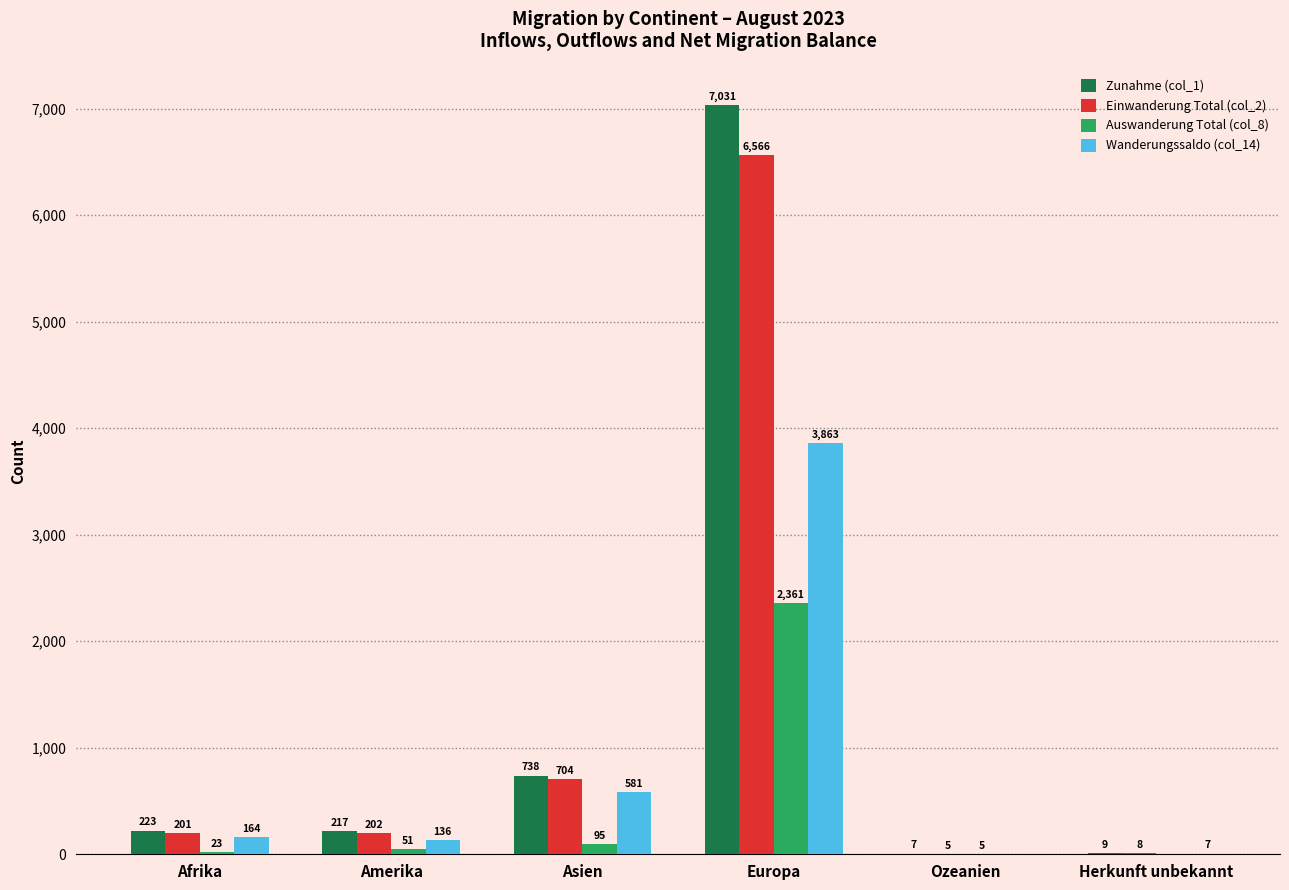

Between Amerika and Europa, which series saw the biggest shift?

Zunahme (col_1)